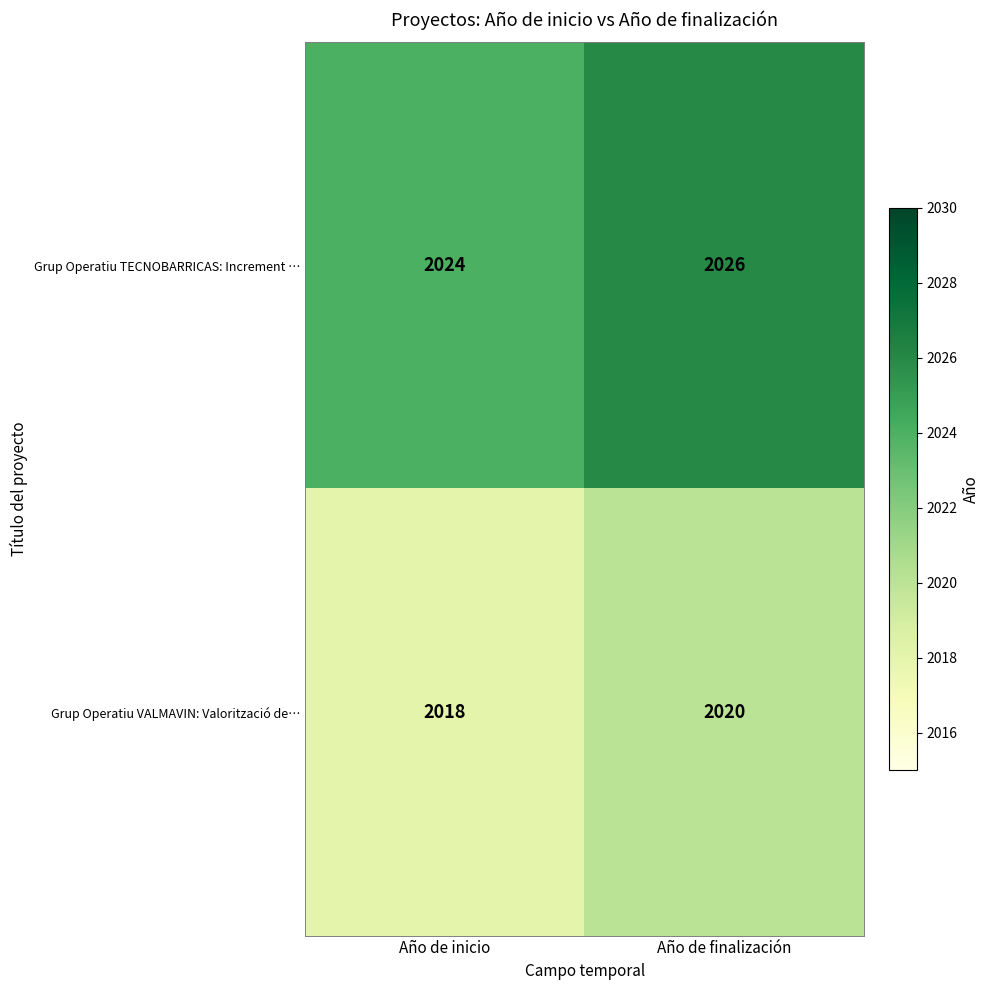

True or false: Grup Operatiu VALMAVIN: Valorització de… has a value of 1318 at Año de finalización.

False